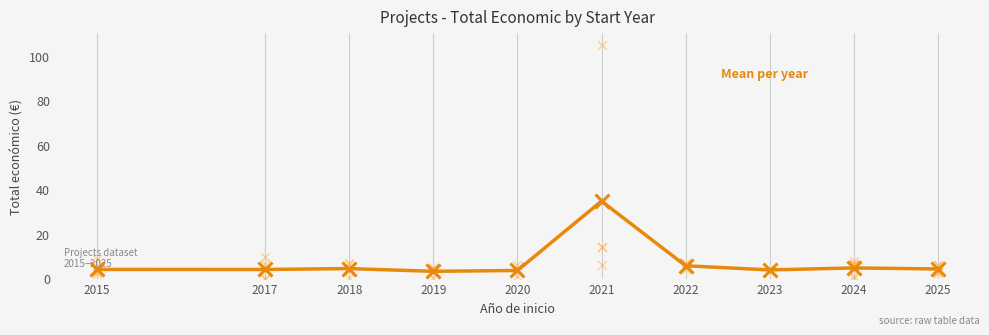

Approximately how many times larger is the value at 2020 compared to 2017?

0.9